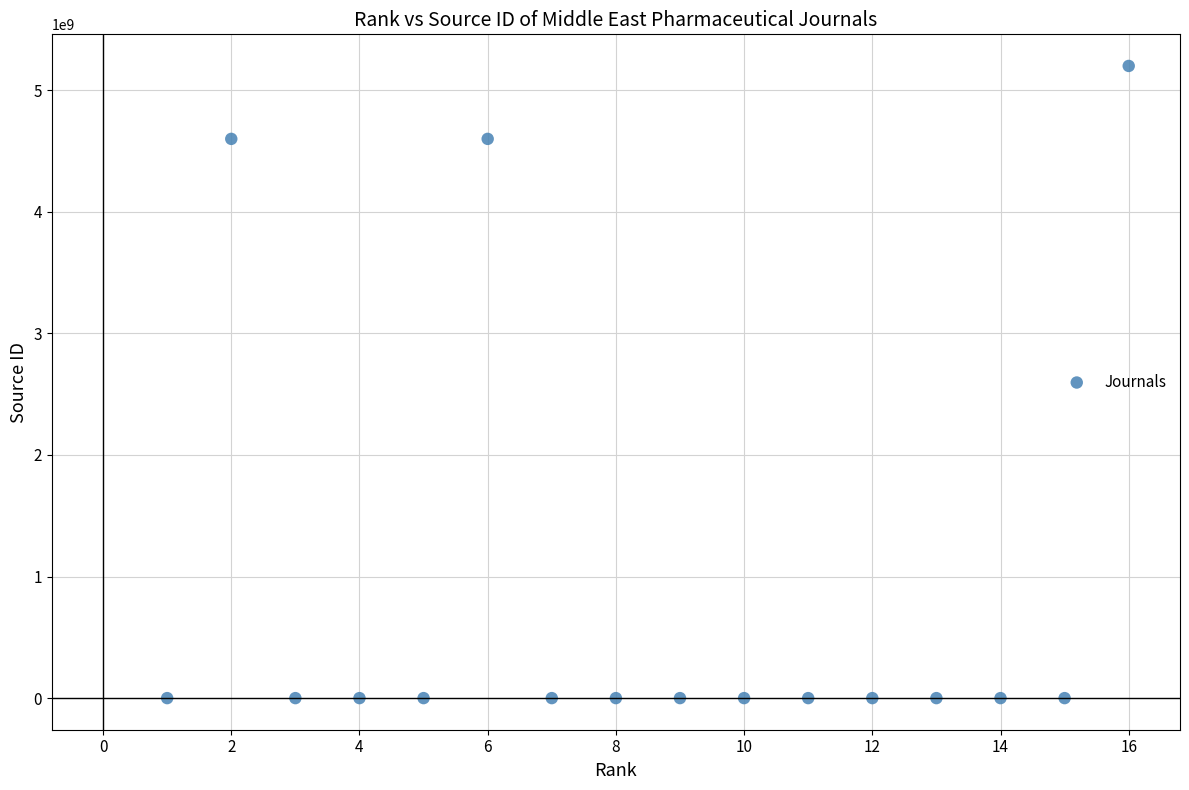

What is the range of Y values (max minus min)?

5200140271